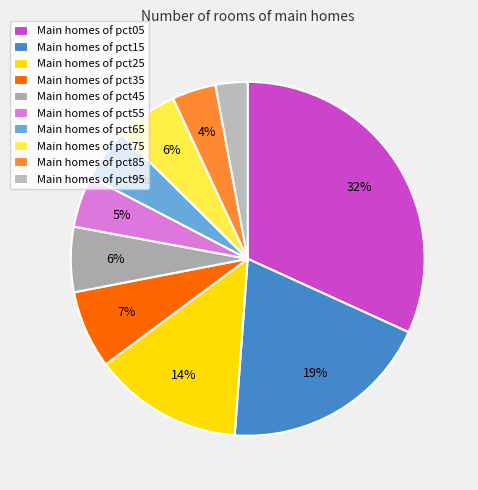

Count the number of slices in the pie.

10